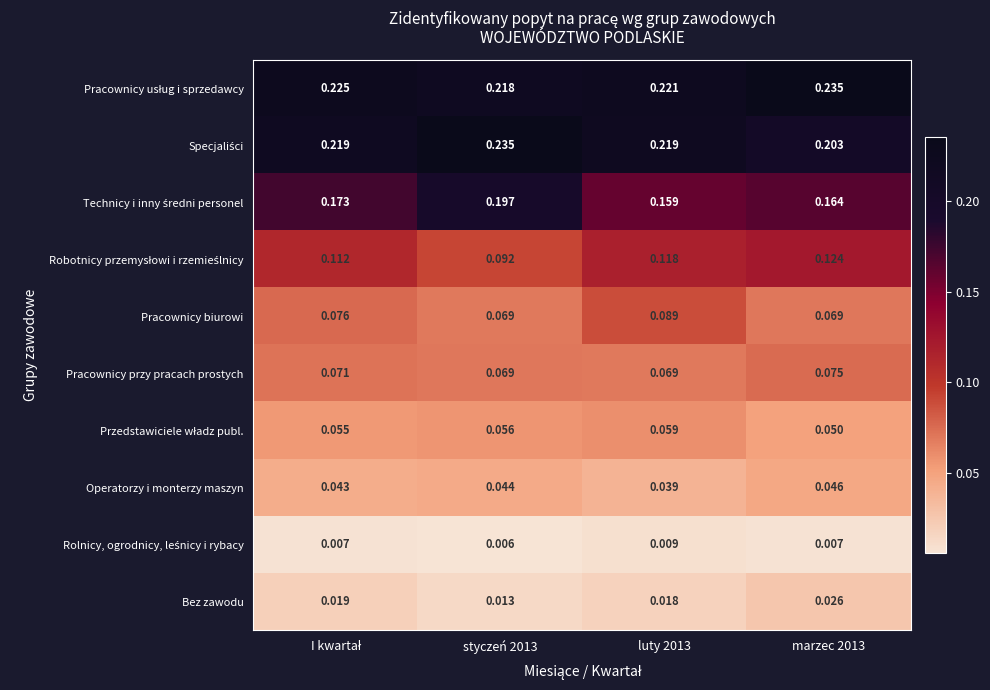

Which series changed the most between luty 2013 and marzec 2013?

Pracownicy biurowi